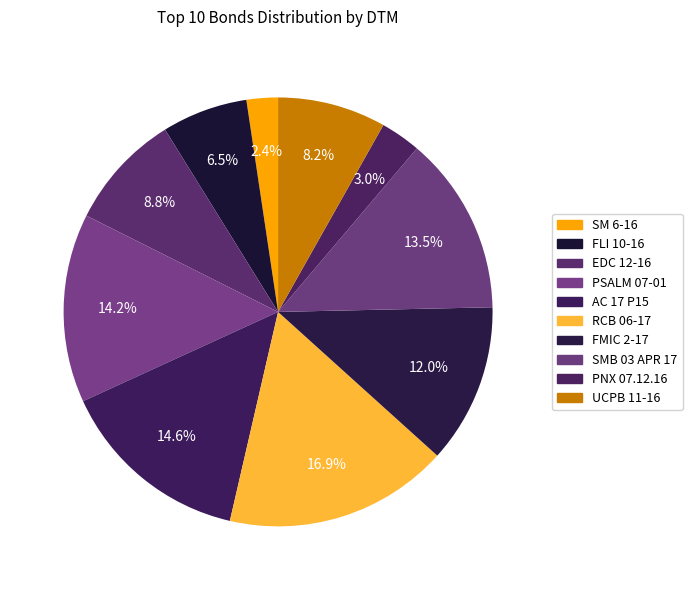

Rank the categories by value from highest to lowest.

RCB 06-17, AC 17 P15, PSALM 07-01, SMB 03 APR 17, FMIC 2-17, EDC 12-16, UCPB 11-16, FLI 10-16, PNX 07.12.16, SM 6-16